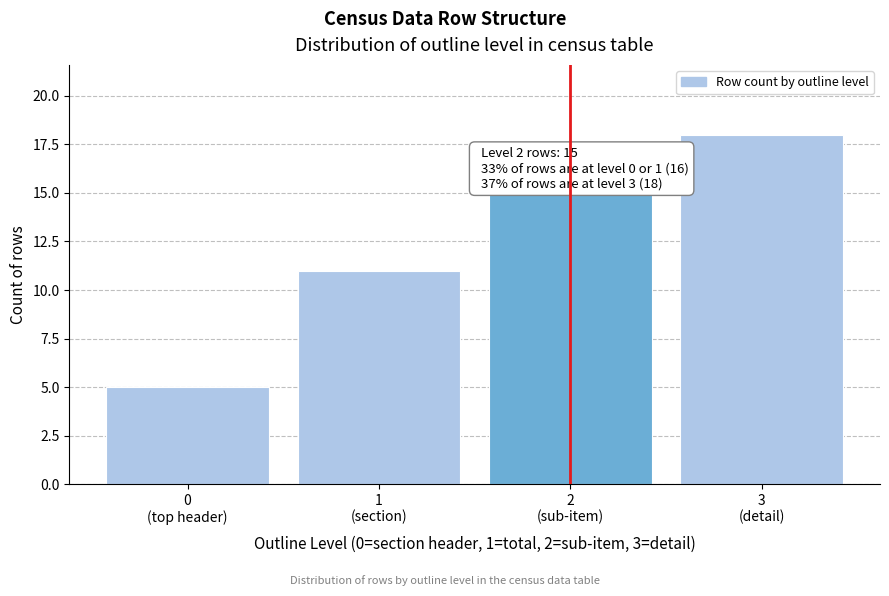

Reading right to left, transcribe all the data shown in this chart.

18	15	11	5